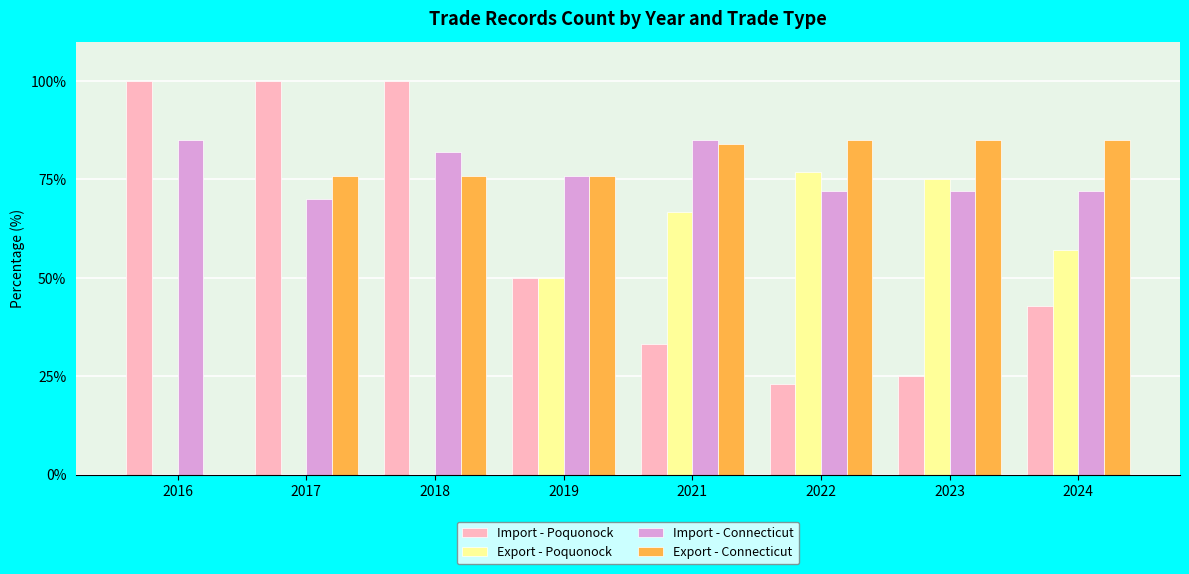

What is the maximum value for Export - Connecticut?

85.0